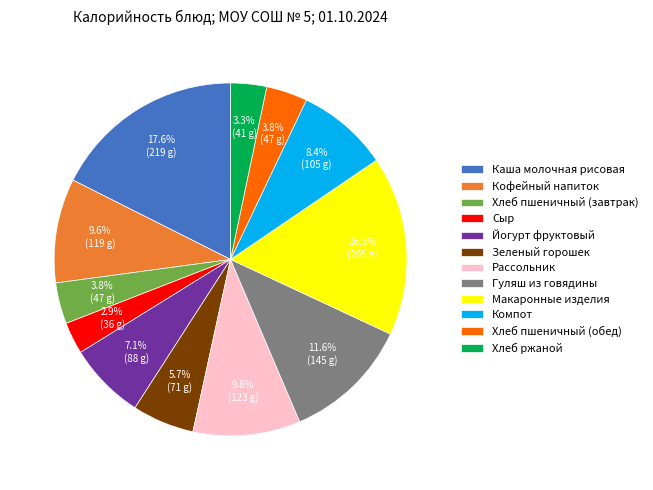

Does Макаронные изделия represent more than half of the total?

No